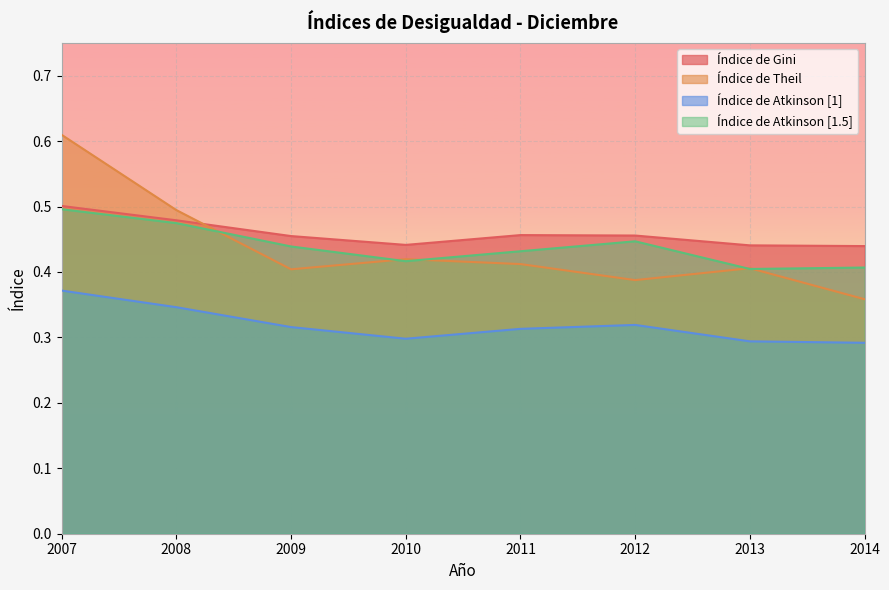

What are all the series names shown in the legend?

Índice de Gini, Índice de Theil, Índice de Atkinson [1], Índice de Atkinson [1.5]